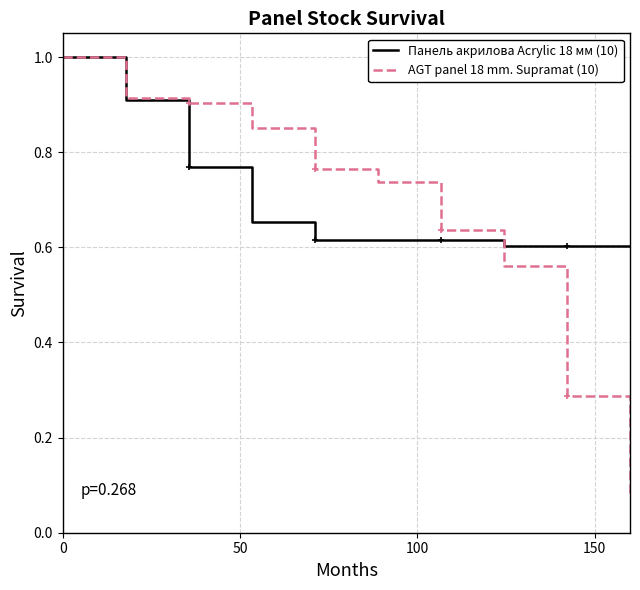

True or false: Панель акрилова Acrylic 18 мм (10) has more than 2 interior local peaks.

False